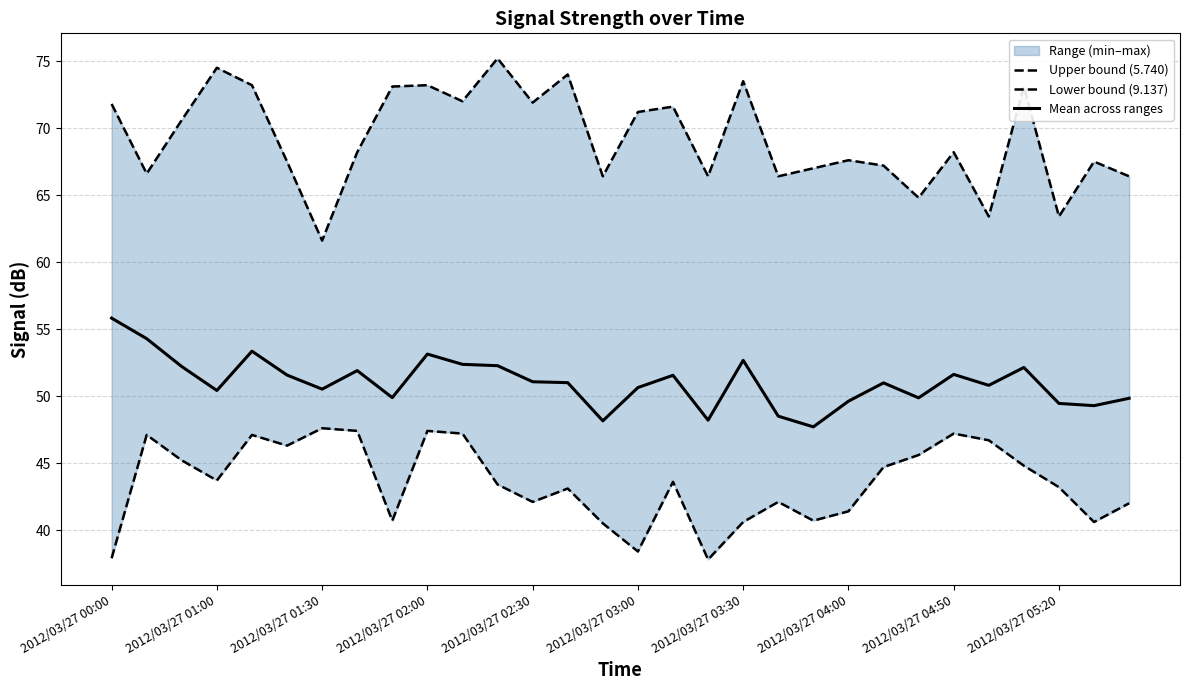

At which label does Mean across ranges reach its peak?

2012/03/27 00:00